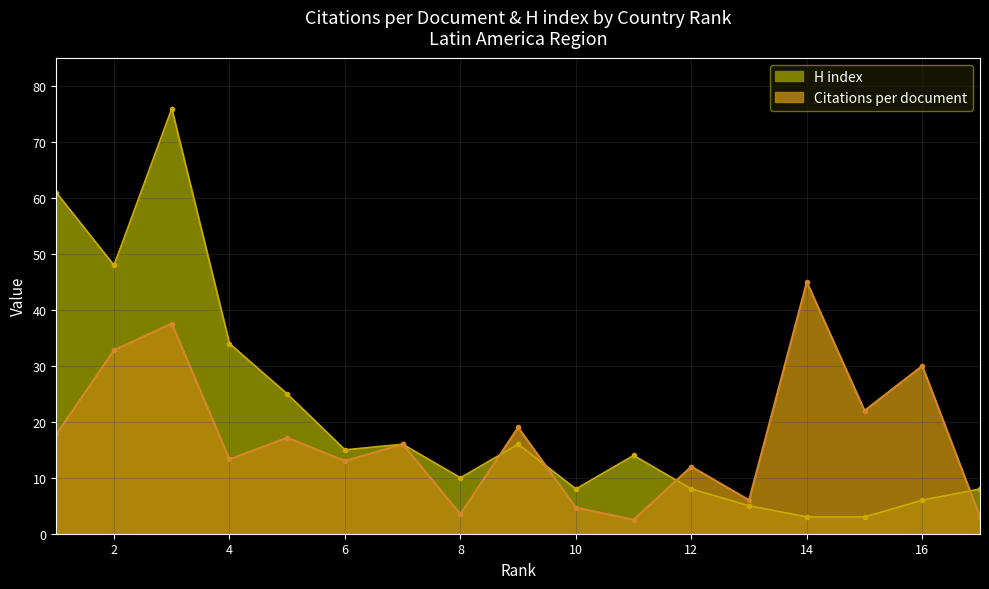

At 15, list the series in order from smallest to largest.

H index, Citations per document